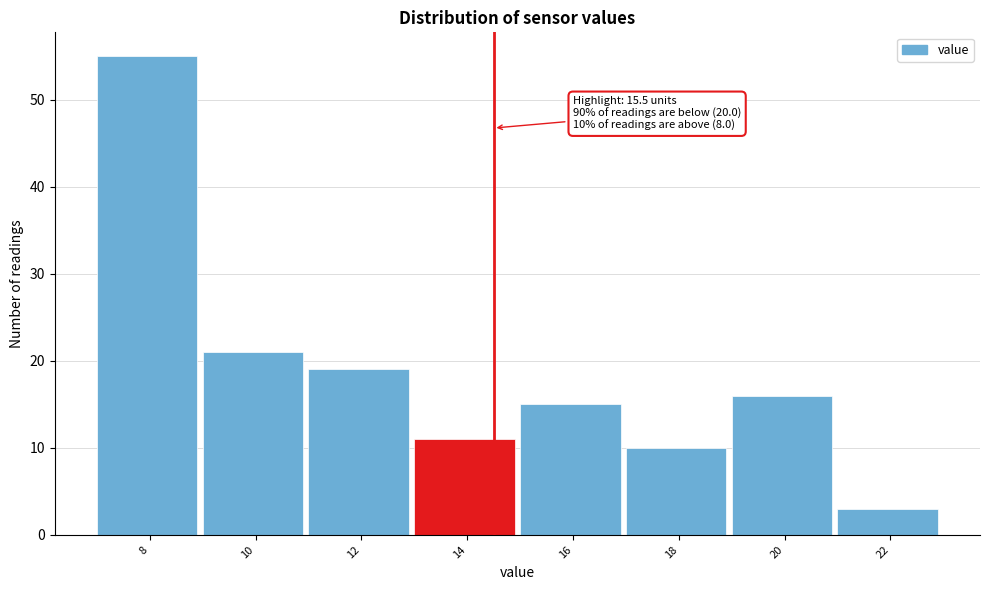

Reading right to left, list all the values displayed in this chart.

22=3	20=16	18=10	16=15	14=11	12=19	10=21	8=55